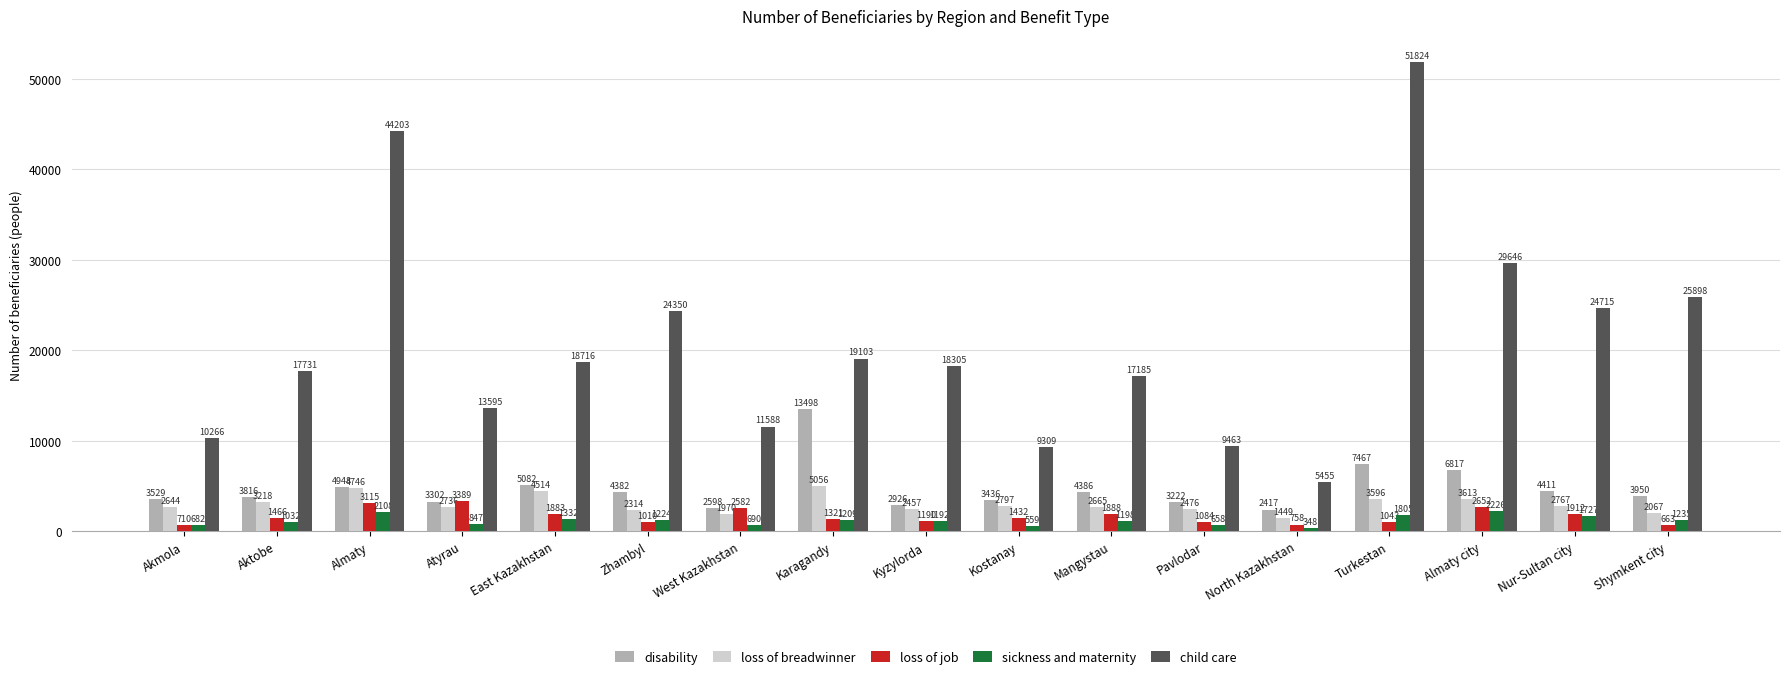

What is the label of the 1st bar from the right?

Shymkent city